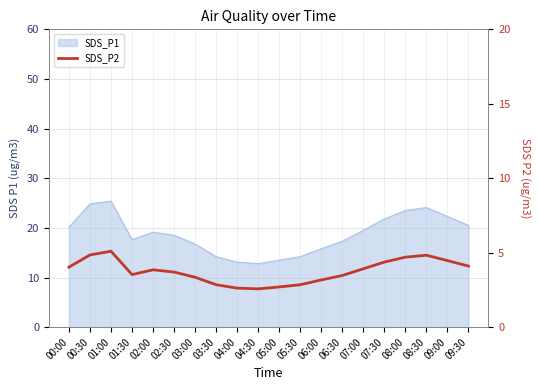

The chart shows a value of 2.9 at 05:30. True or false?

True